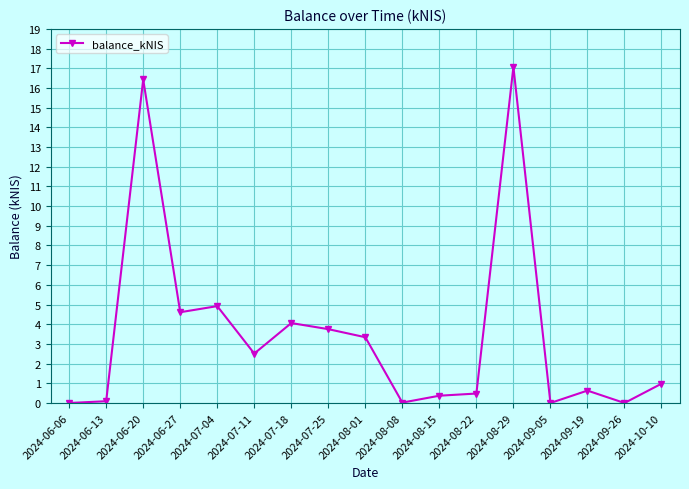

At which category does the chart reach its peak across all series?

2024-08-29